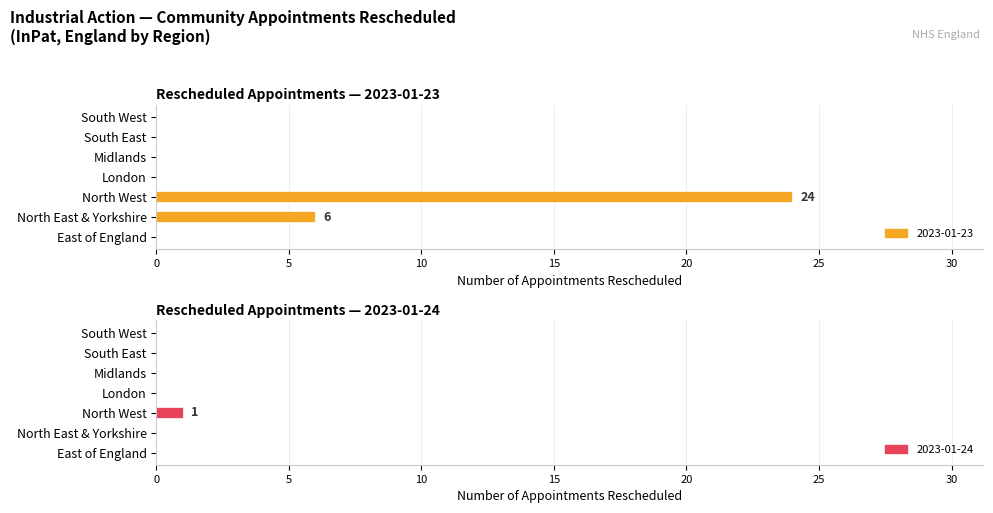

Are the bars grouped side by side (vs. stacked)?

Yes